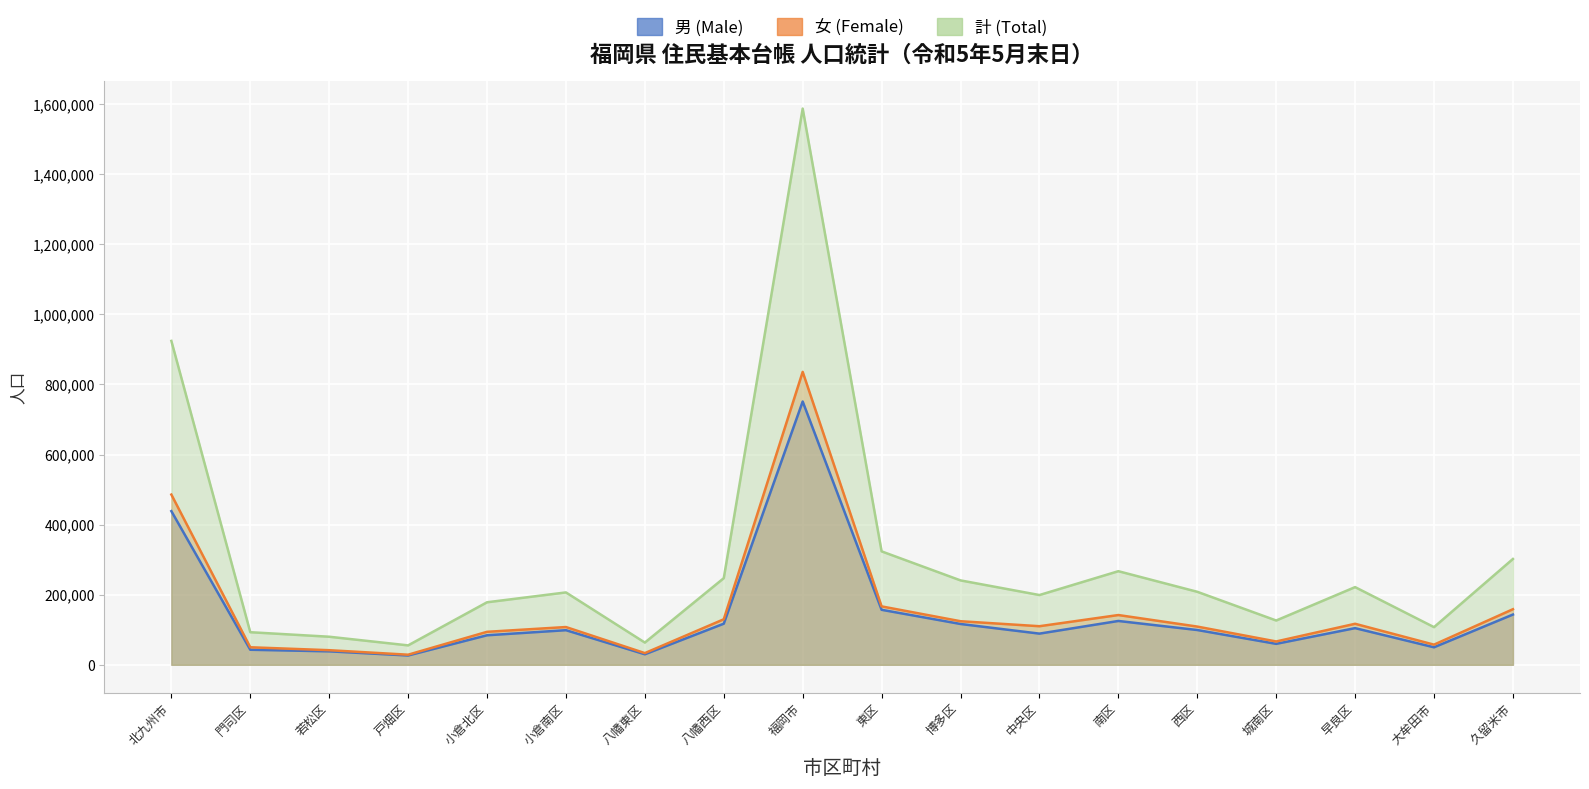

What position from the right is 城南区?

4